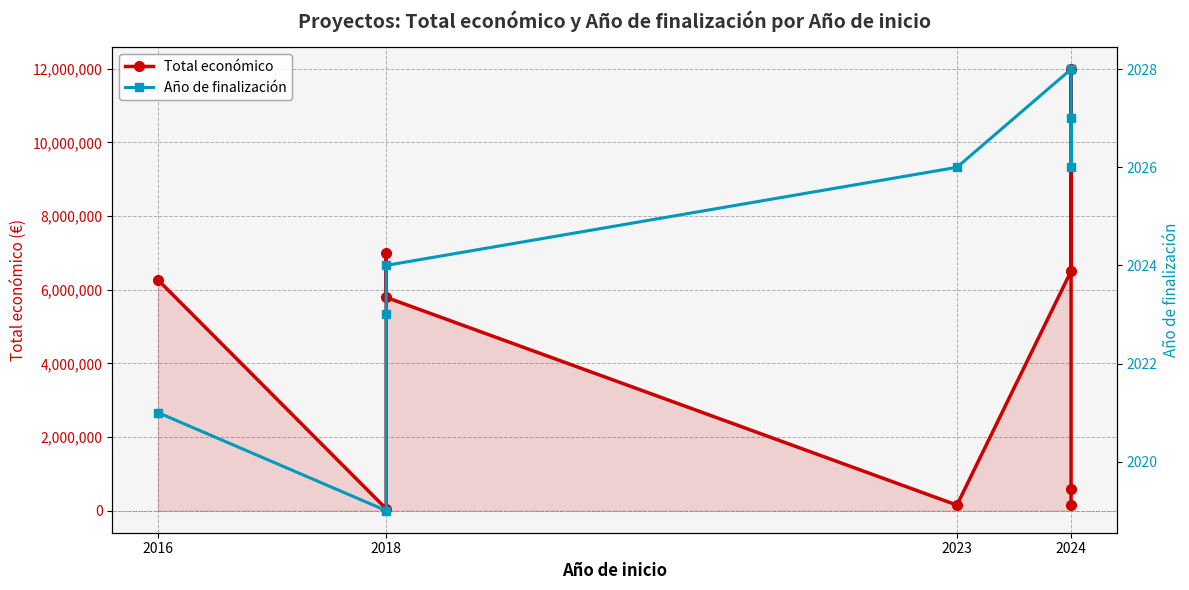

What is the minimum value shown in the chart?

2019